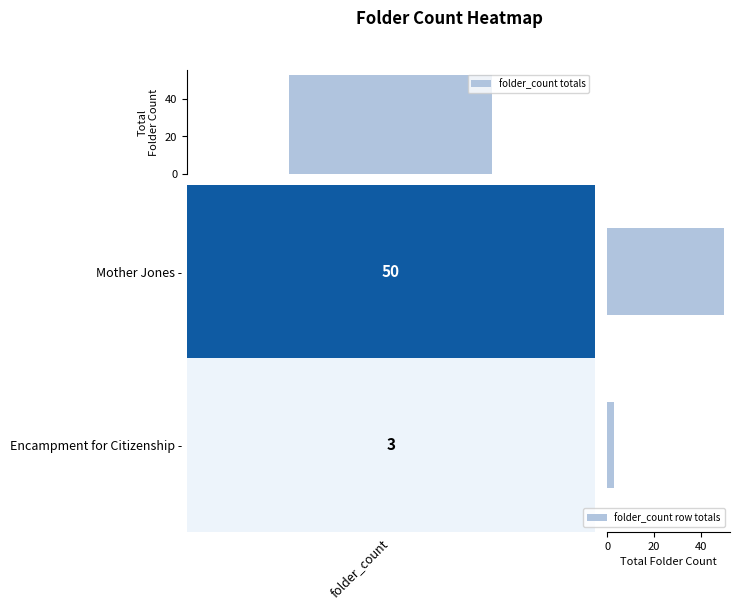

What is the minimum value shown in the chart?

3